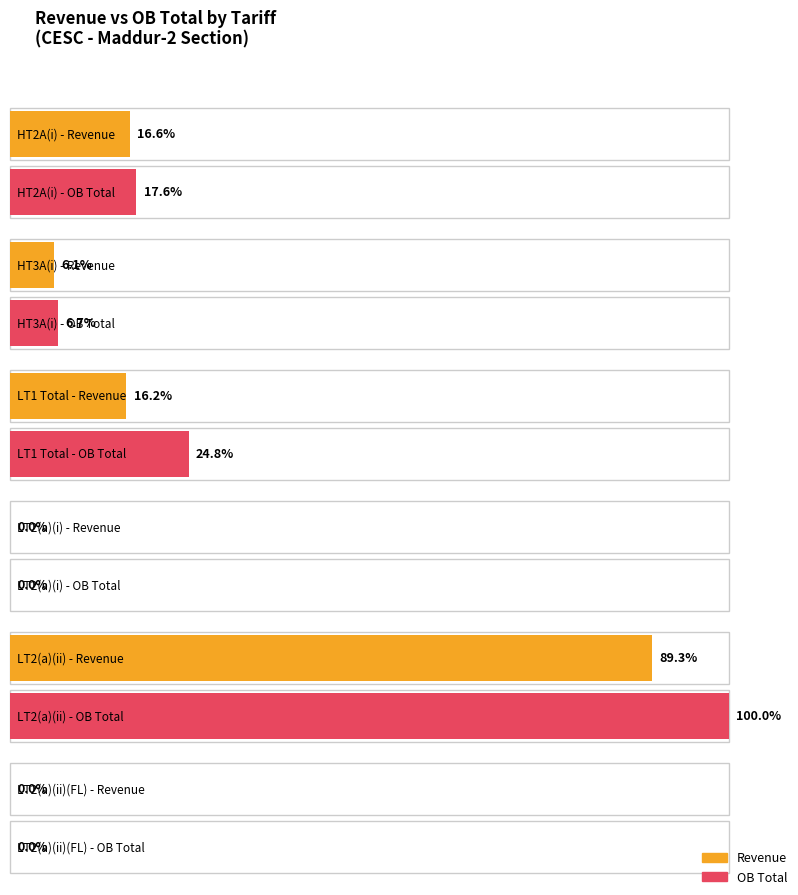

How many bars are there in each group?

2